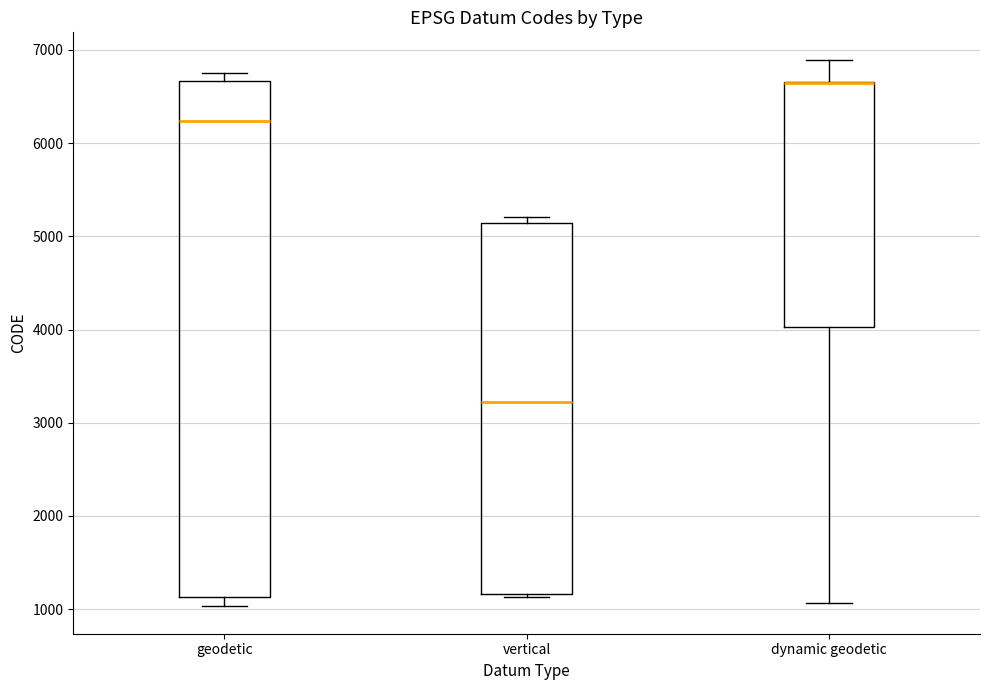

Reading left to right, transcribe this box plot: for each box, give where its median line is, the range the box spans, and where its two whiskers end, as read against the y-axis. The values are not printed on the chart, so give them approximately, as read against the axis.

geodetic: median 6200, box 1100 to 6700, whiskers 1000 to 6800
vertical: median 3200, box 1200 to 5100, whiskers 1100 to 5200
dynamic geodetic: median 6700 (drawn on the box's upper edge), box 4000 to 6700, whiskers 1100 to 6900